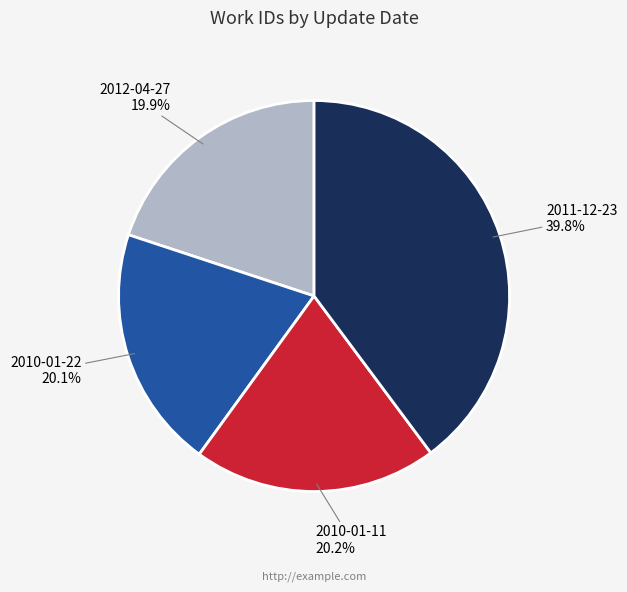

The 2012-04-27 slice represents 20% of the pie. True or false?

True